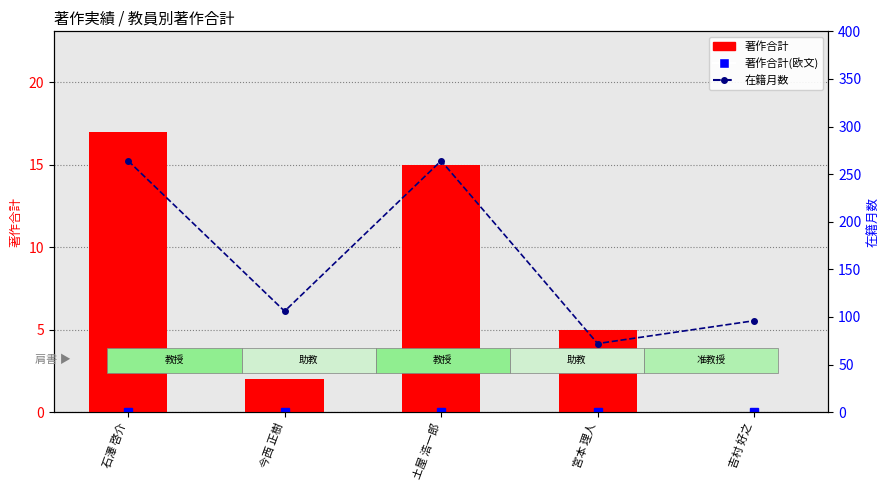

What is the difference between the 著作合計 values at 宮本 理人 and 吉村 好之?

5